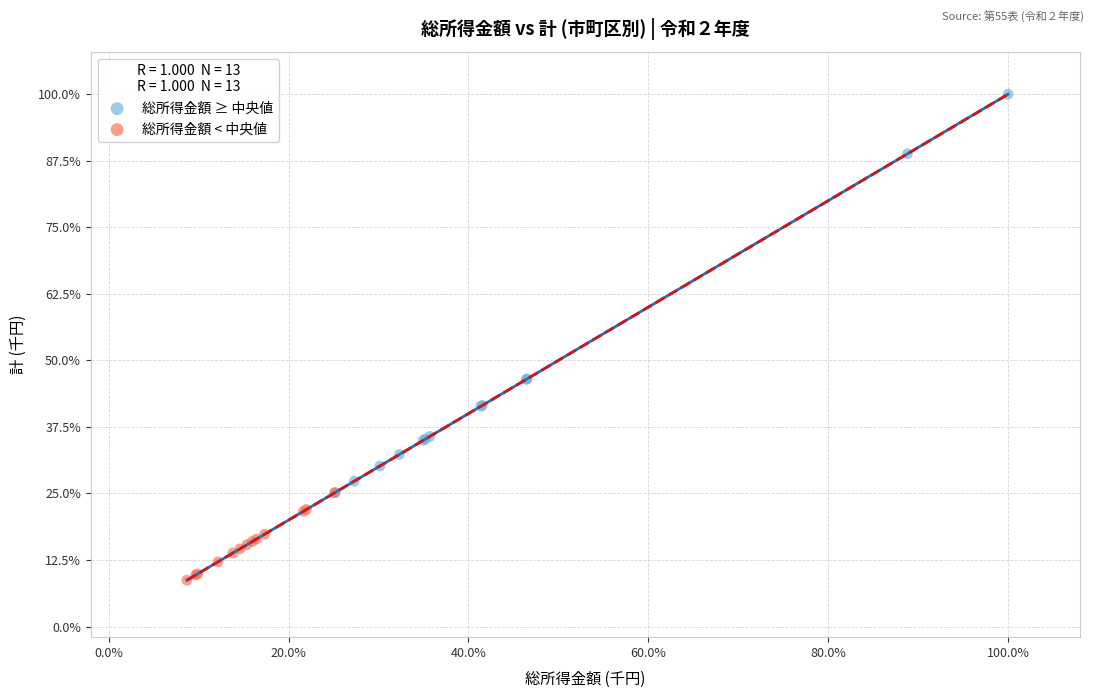

What are all the series names shown in the legend?

総所得金額 ≥ 中央値, 総所得金額 < 中央値